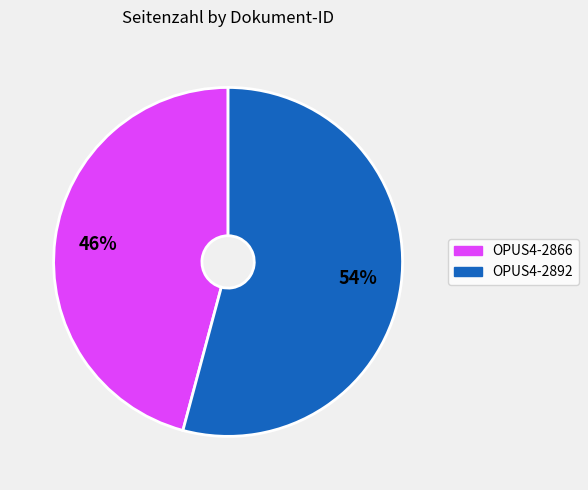

Is it true that OPUS4-2866 is 46% of the pie?

True